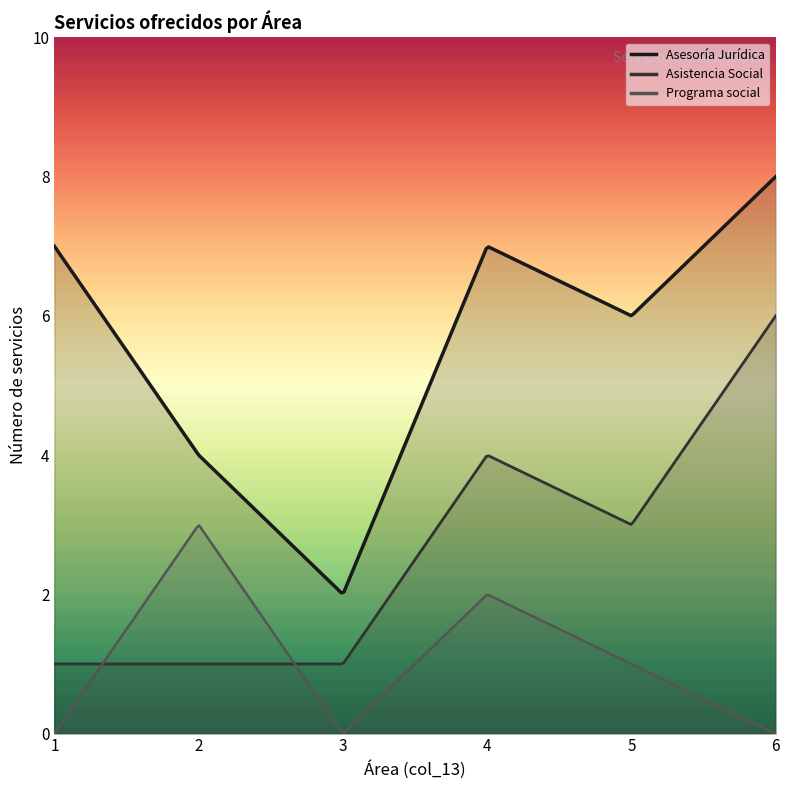

True or false: Asesoría Jurídica and Asistencia Social cross at least once.

False